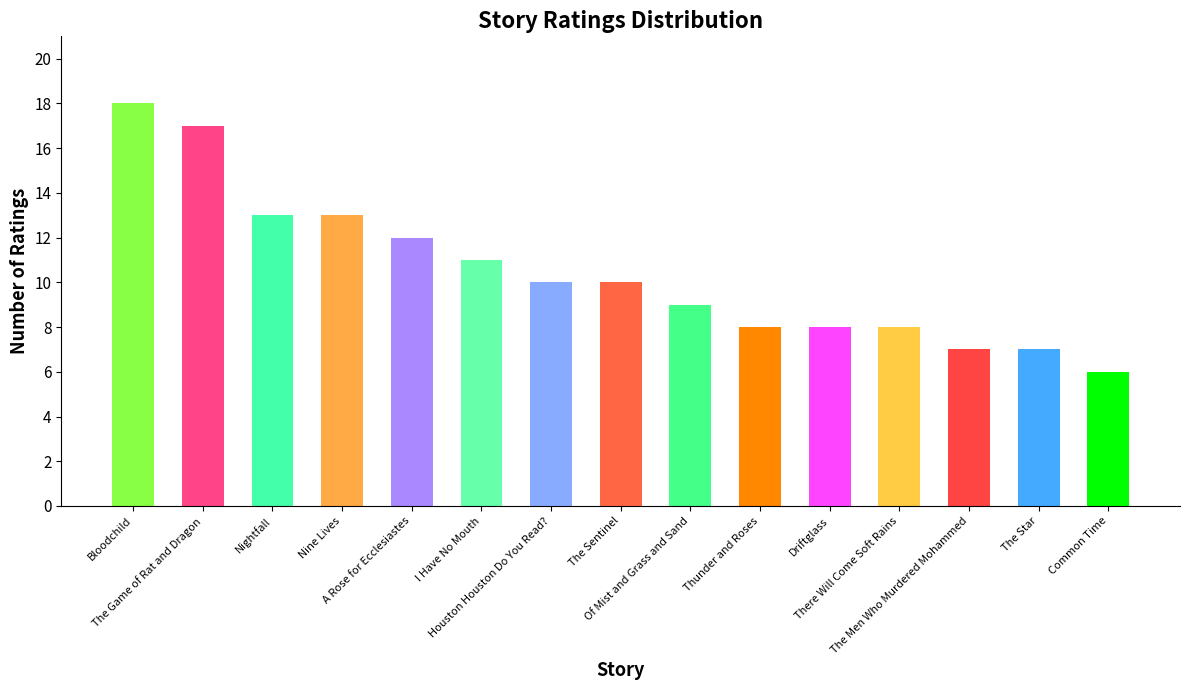

Read the value at Nightfall.

13